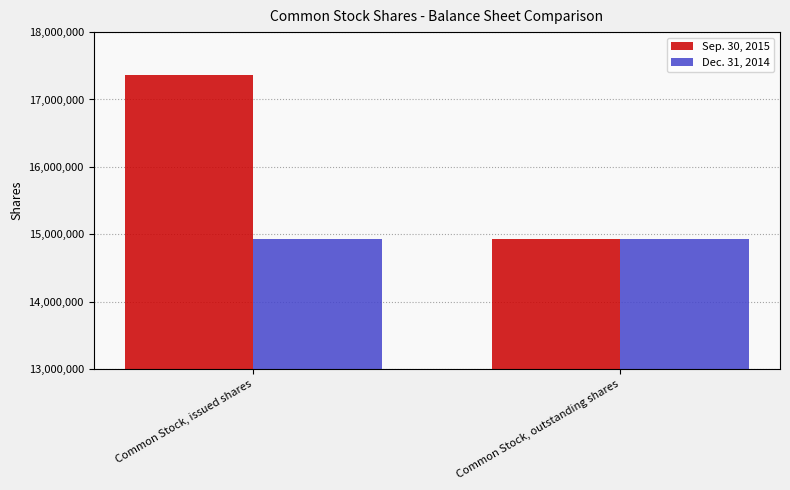

What is the difference between the highest and lowest values at Common Stock, issued shares?

2445176